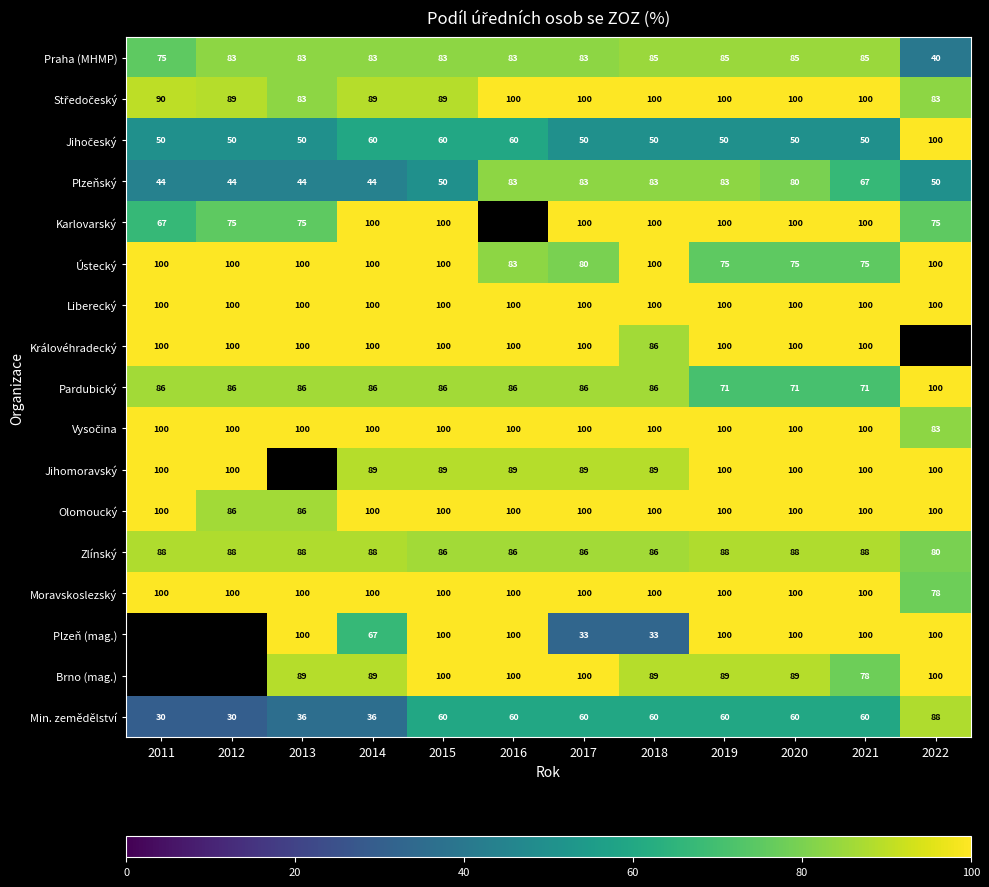

Is it true that Moravskoslezský equals 100 at 2021?

True